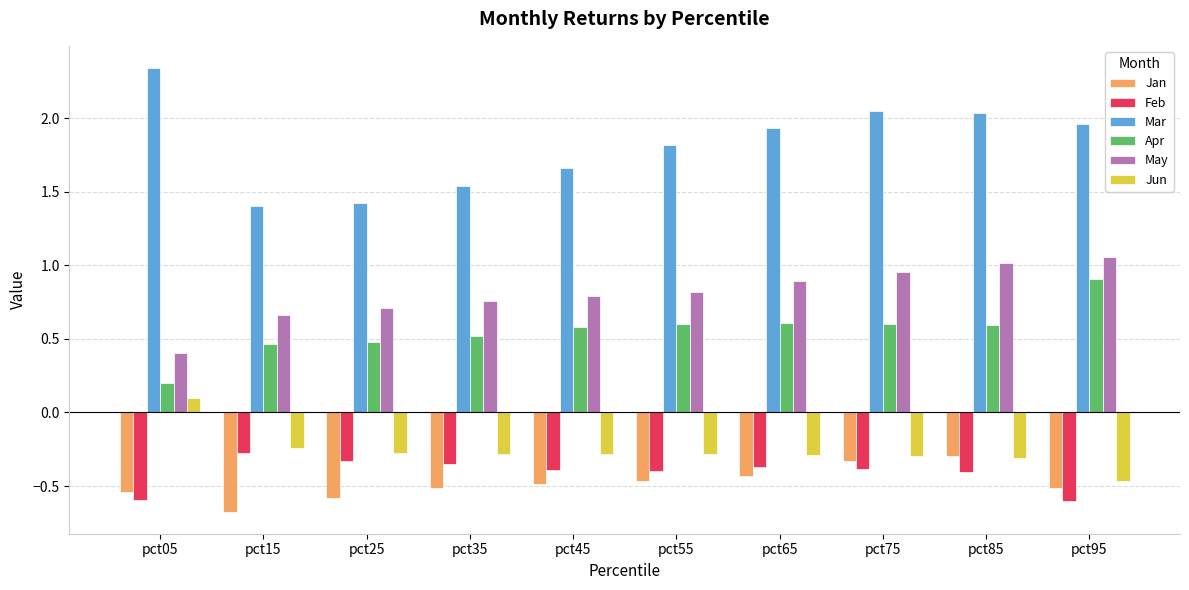

Which series has the widest spread of values?

Mar